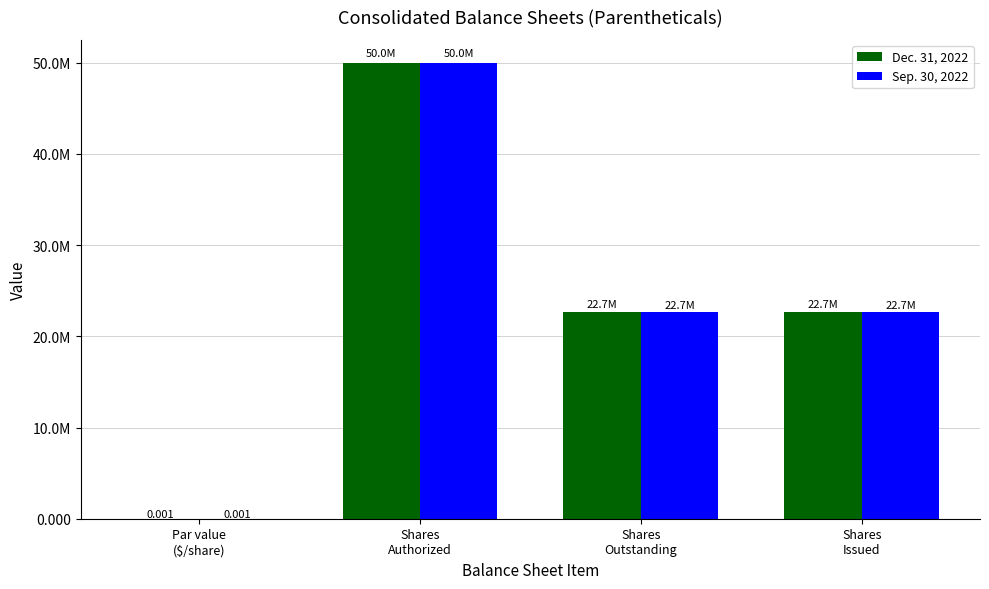

True or false: Dec. 31, 2022 has a value of 74243456.5 at Shares
Authorized.

False